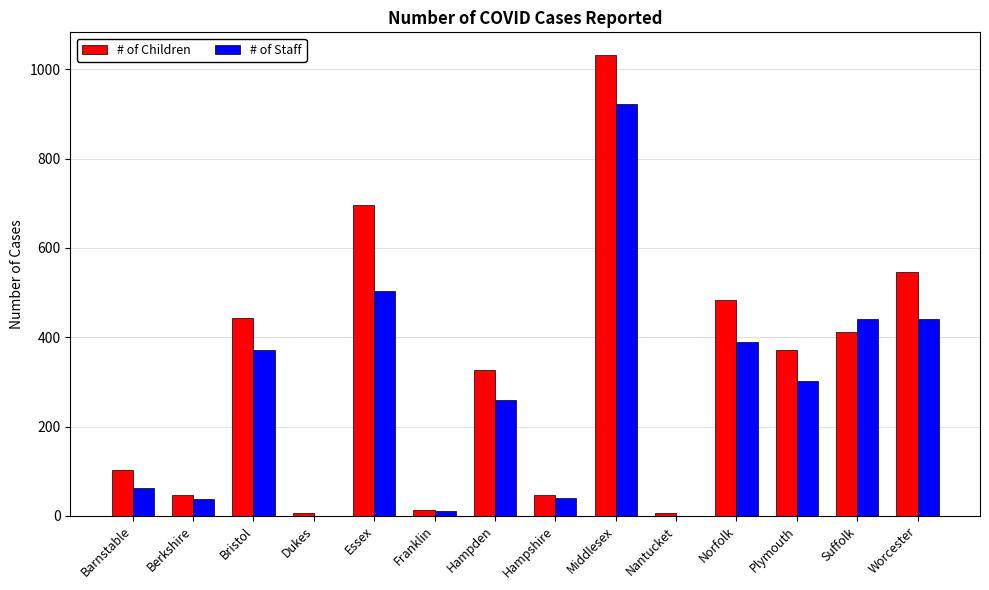

Which series has the widest spread of values?

# of Children